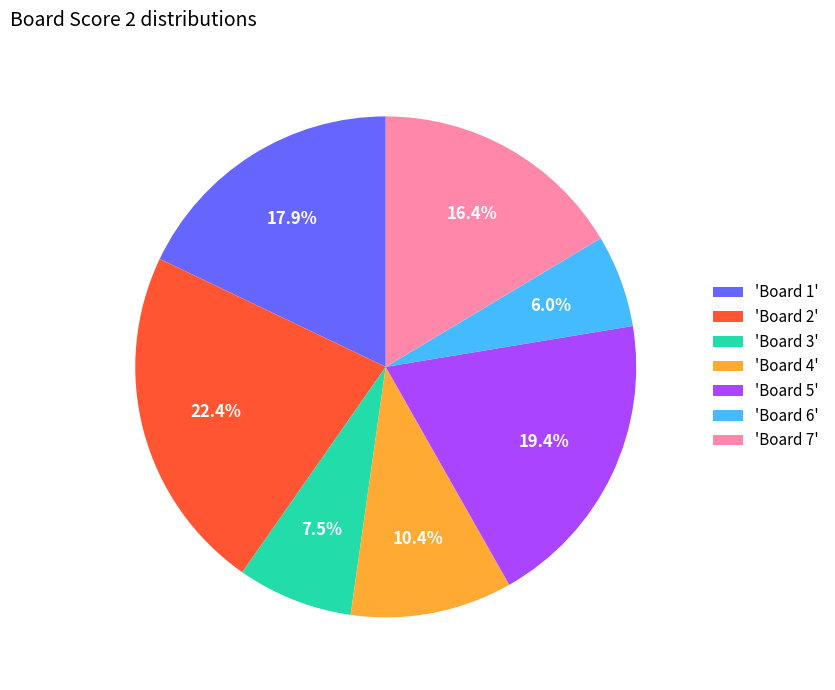

How many segments does this pie chart have?

7